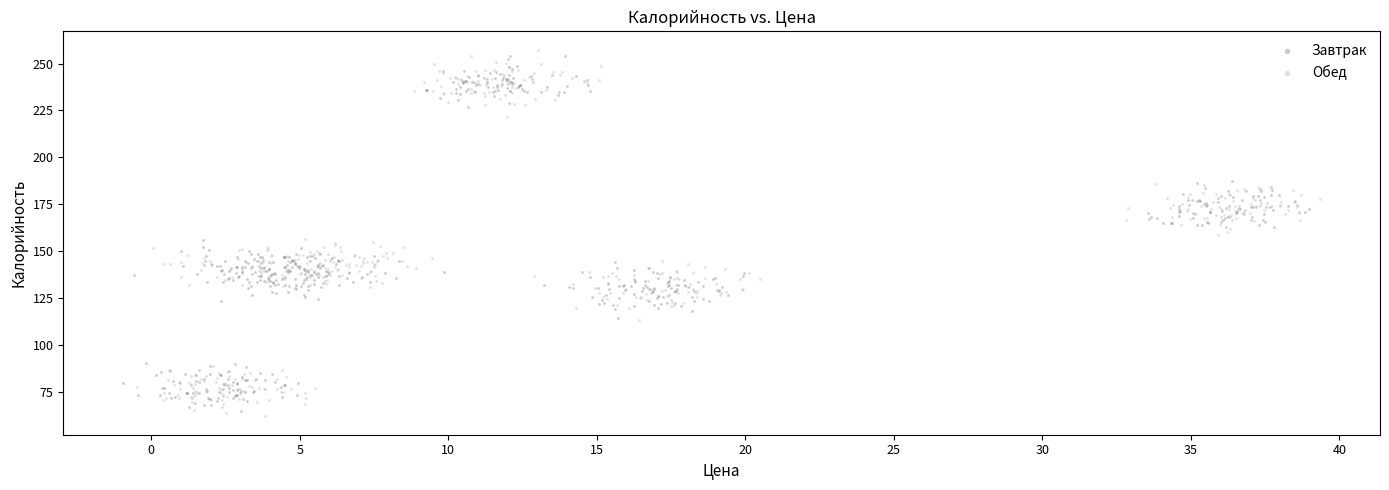

Which series has the largest Y range (max minus min)?

Обед